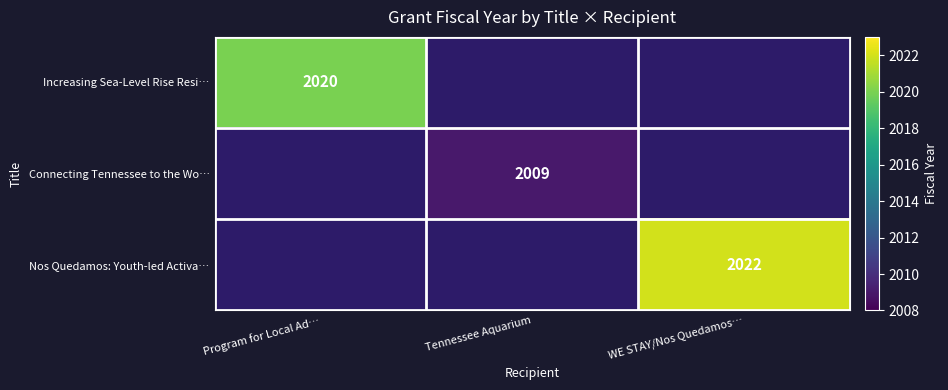

True or false: Connecting Tennessee to the Wo… has a value of 3258.2 at Tennessee Aquarium.

False